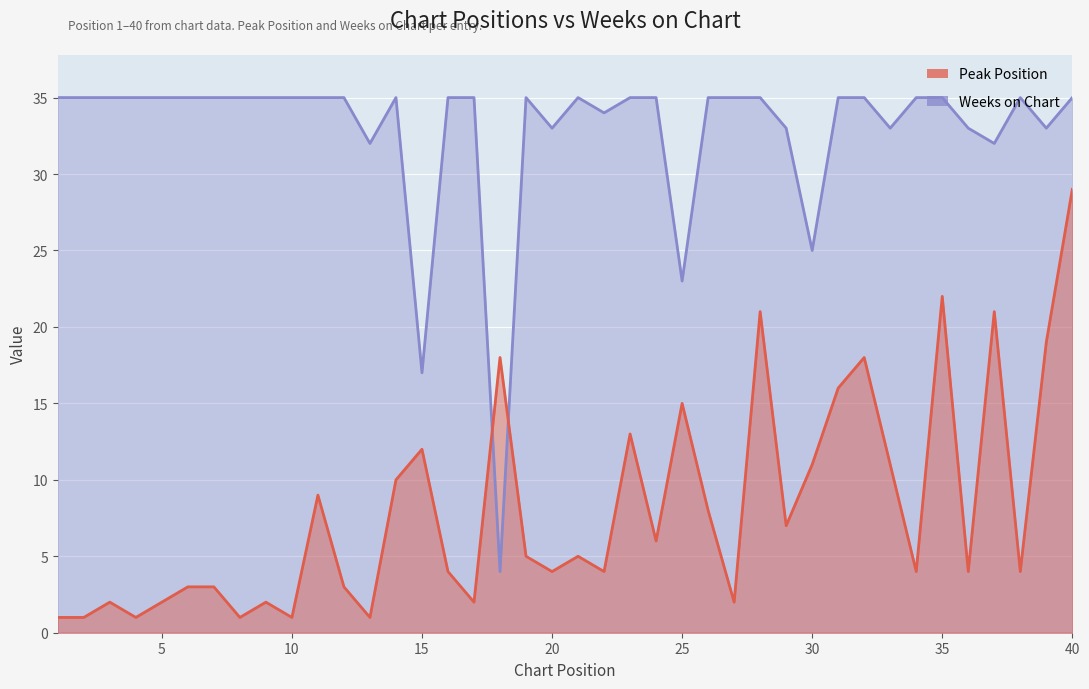

Rank the series by their maximum value, from lowest to highest.

Peak Position, Weeks on Chart